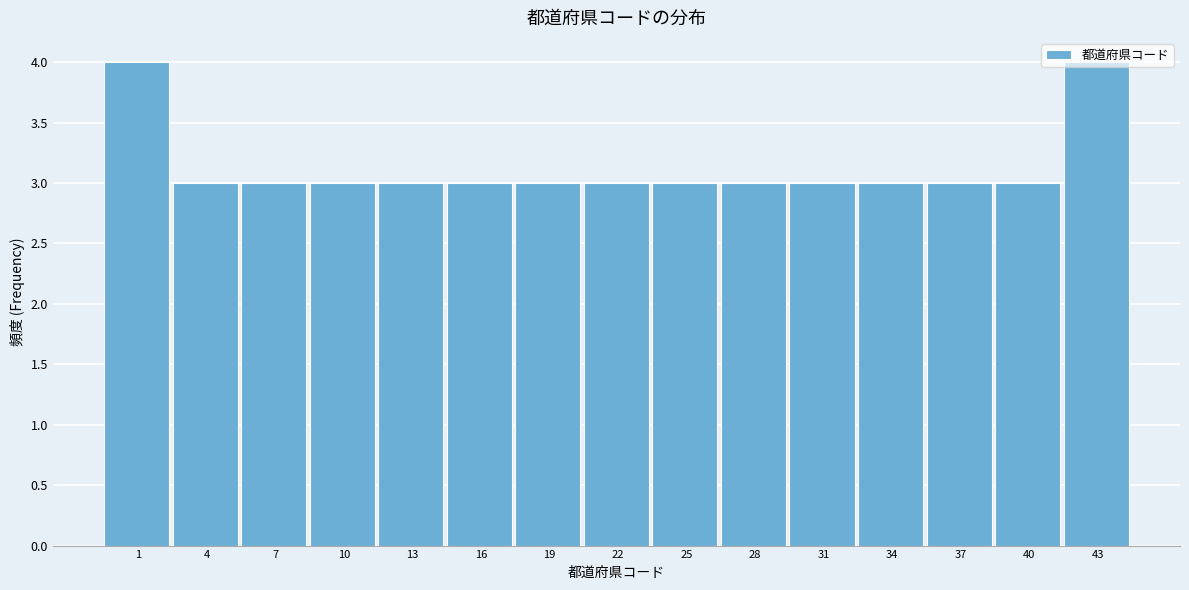

The value at 31 is 5. True or false?

False